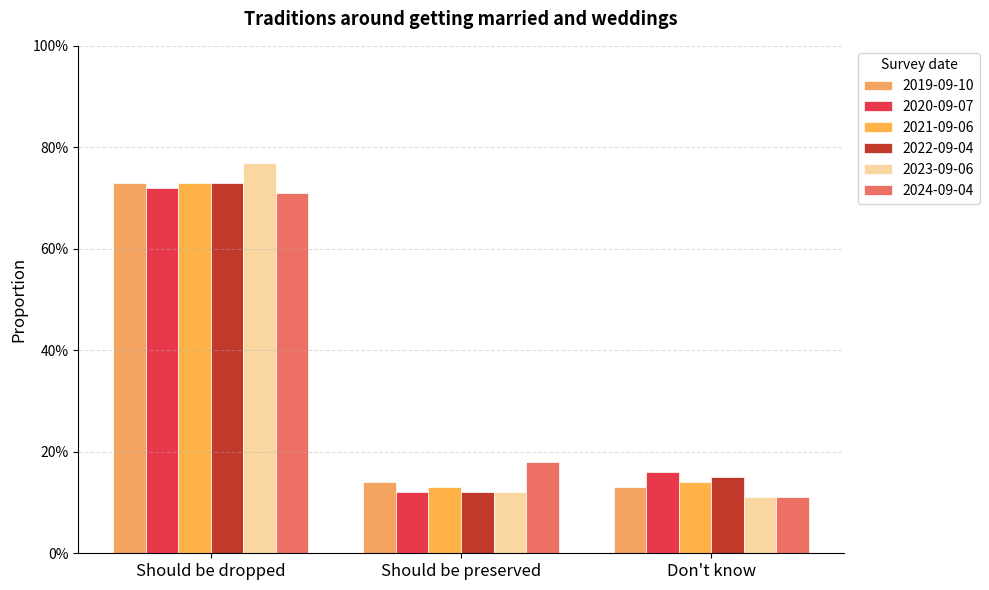

Does the chart contain any negative values?

No